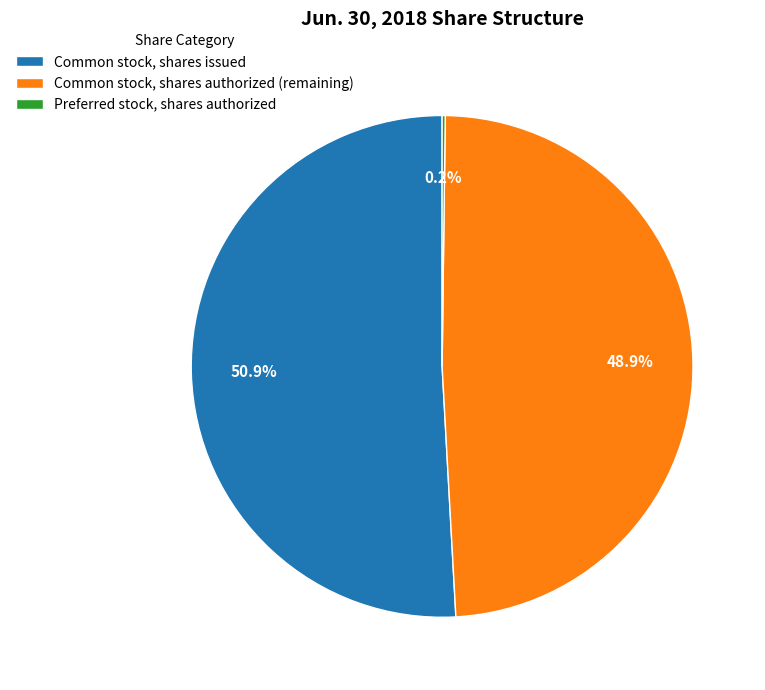

Does Common stock, shares issued represent more than half of the total?

Yes